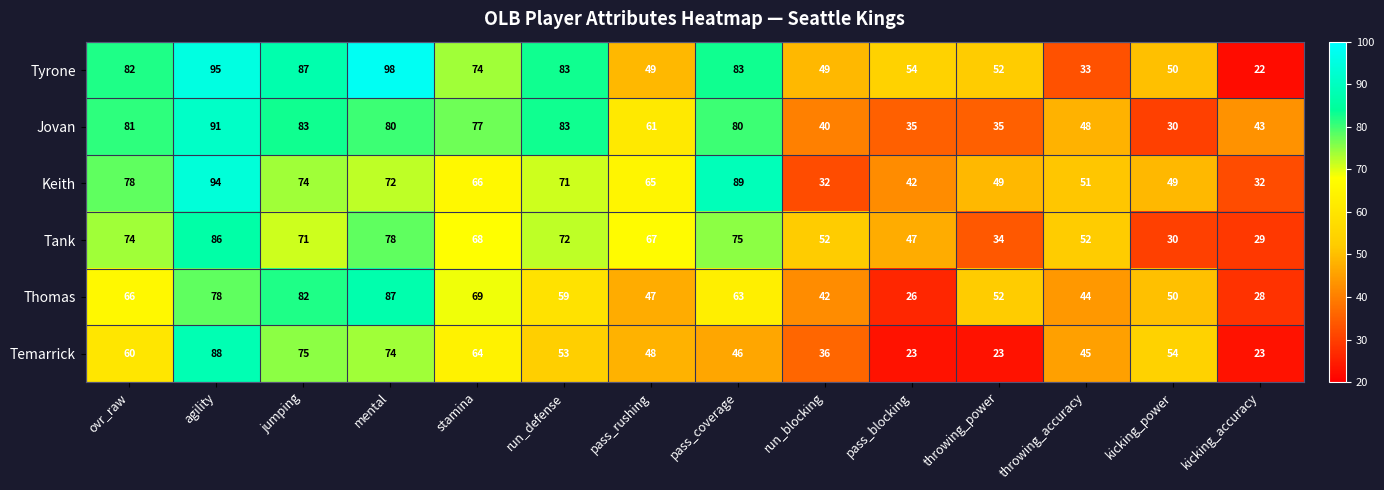

Between jumping and throwing_power, which series saw the biggest shift?

Temarrick